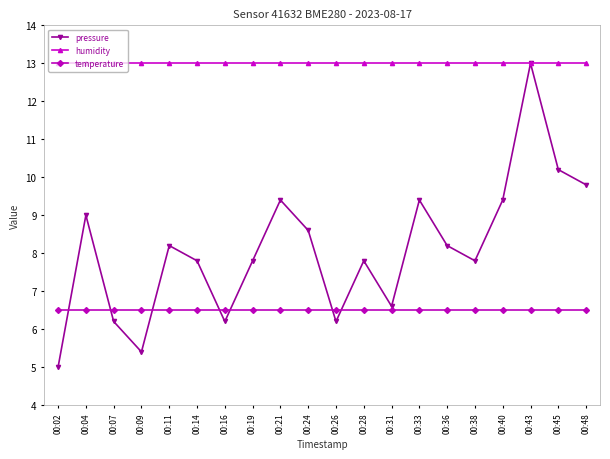

True or false: temperature and pressure cross at least once.

True